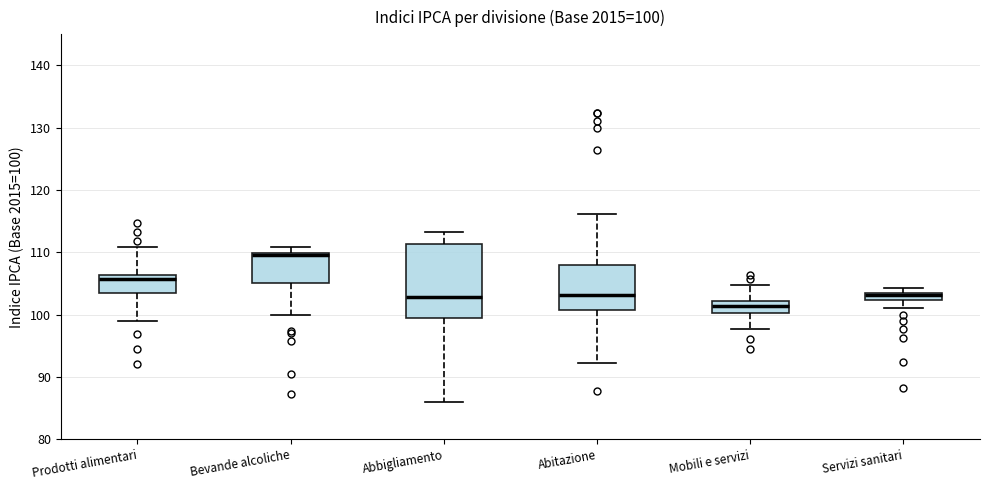

Which box is the tallest, from its lower edge to its upper edge?

Abbigliamento